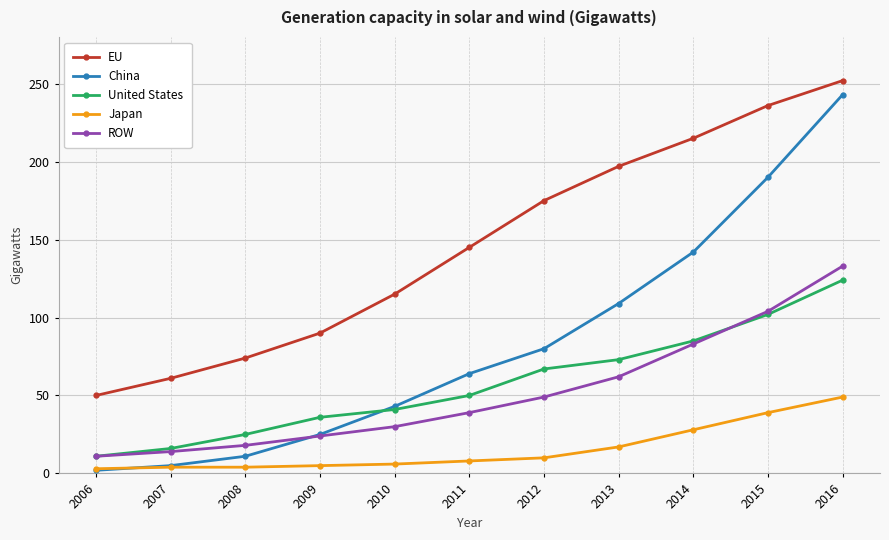

Rank the categories by ROW value from highest to lowest.

2016, 2015, 2014, 2013, 2012, 2011, 2010, 2009, 2008, 2007, 2006